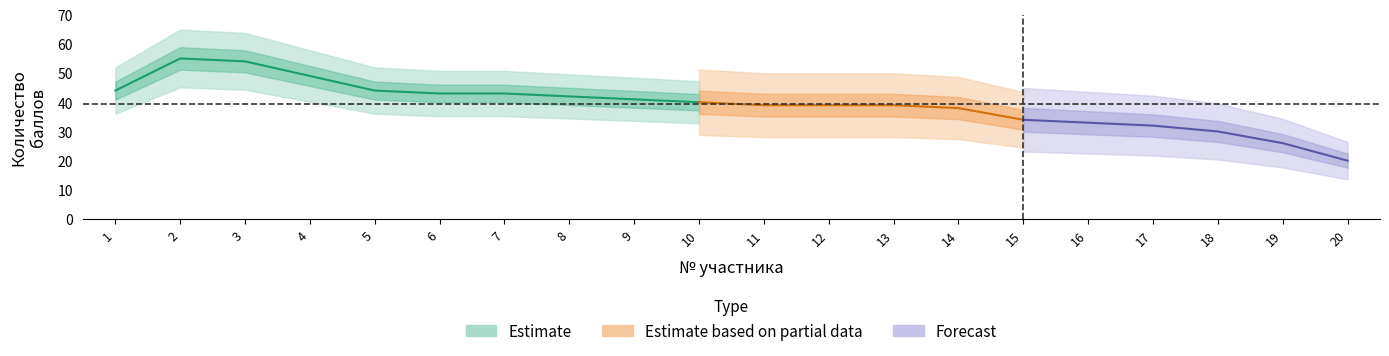

What is the value of the Estimate based on partial data point at the 9th from the left?

41